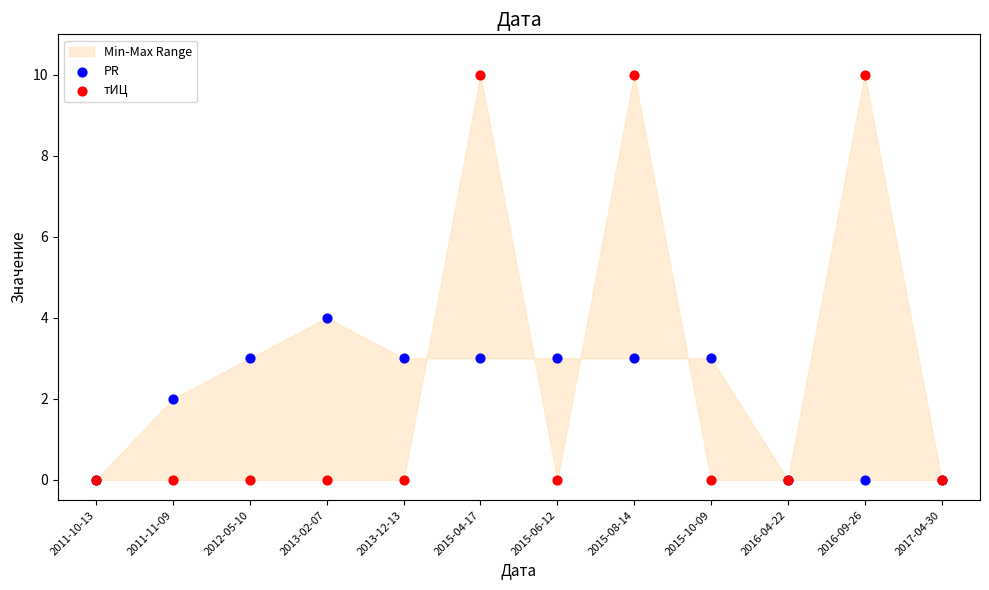

Across all series, what Y value is closest to 5?

4